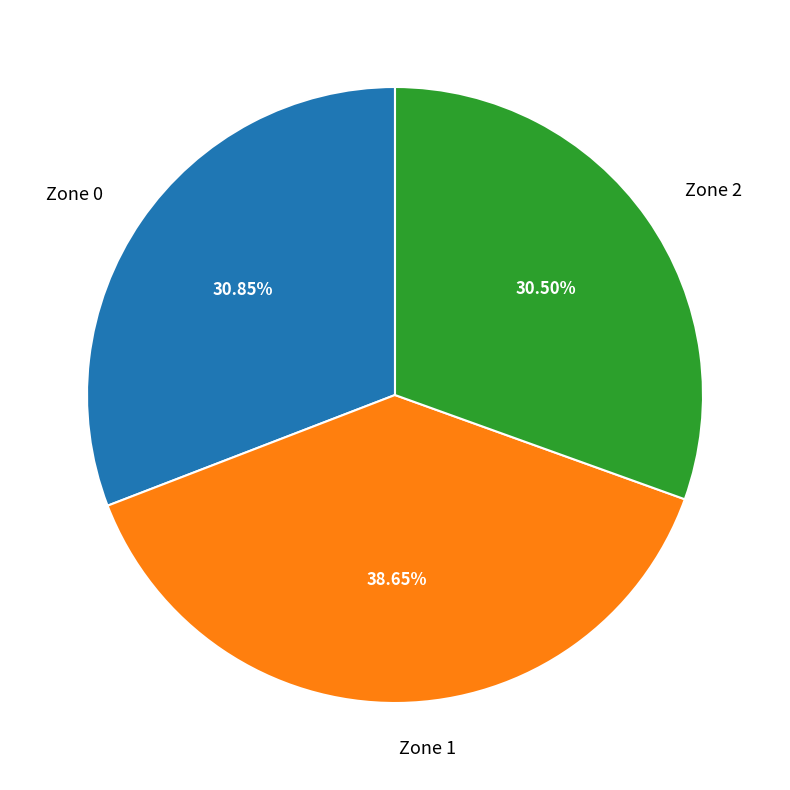

Which category has the biggest portion of the pie?

Zone 1